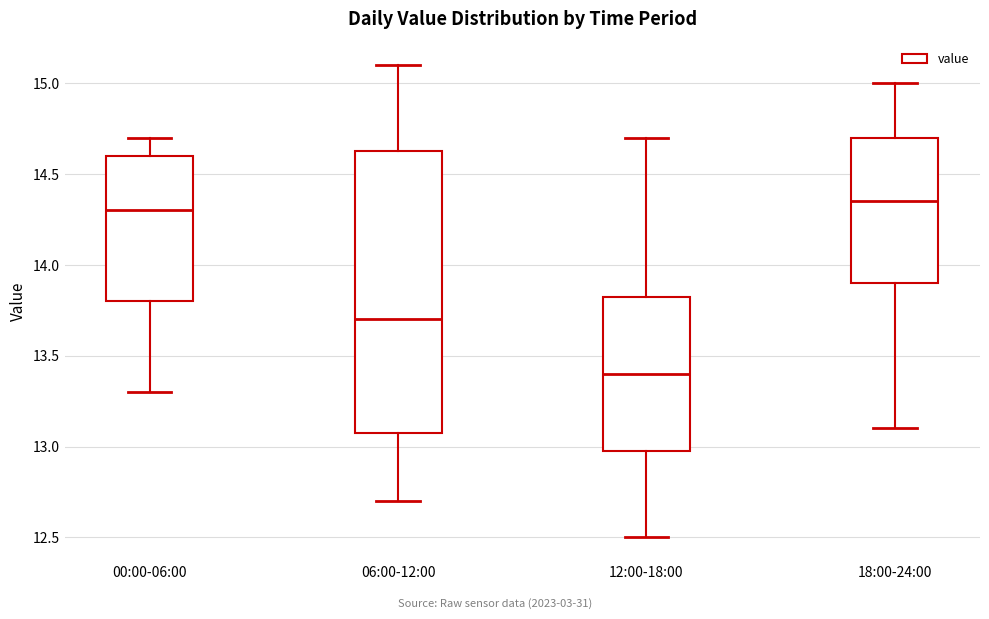

Reading left to right, transcribe this box plot: for each box, give where its median line is, the range the box spans, and where its two whiskers end, as read against the y-axis. The values are not printed on the chart, so give them approximately, as read against the axis.

00:00-06:00: median 14.30, box 13.80 to 14.60, whiskers 13.30 to 14.70
06:00-12:00: median 13.70, box 13.10 to 14.65, whiskers 12.70 to 15.10
12:00-18:00: median 13.40, box 13.00 to 13.85, whiskers 12.50 to 14.70
18:00-24:00: median 14.35, box 13.90 to 14.70, whiskers 13.10 to 15.00